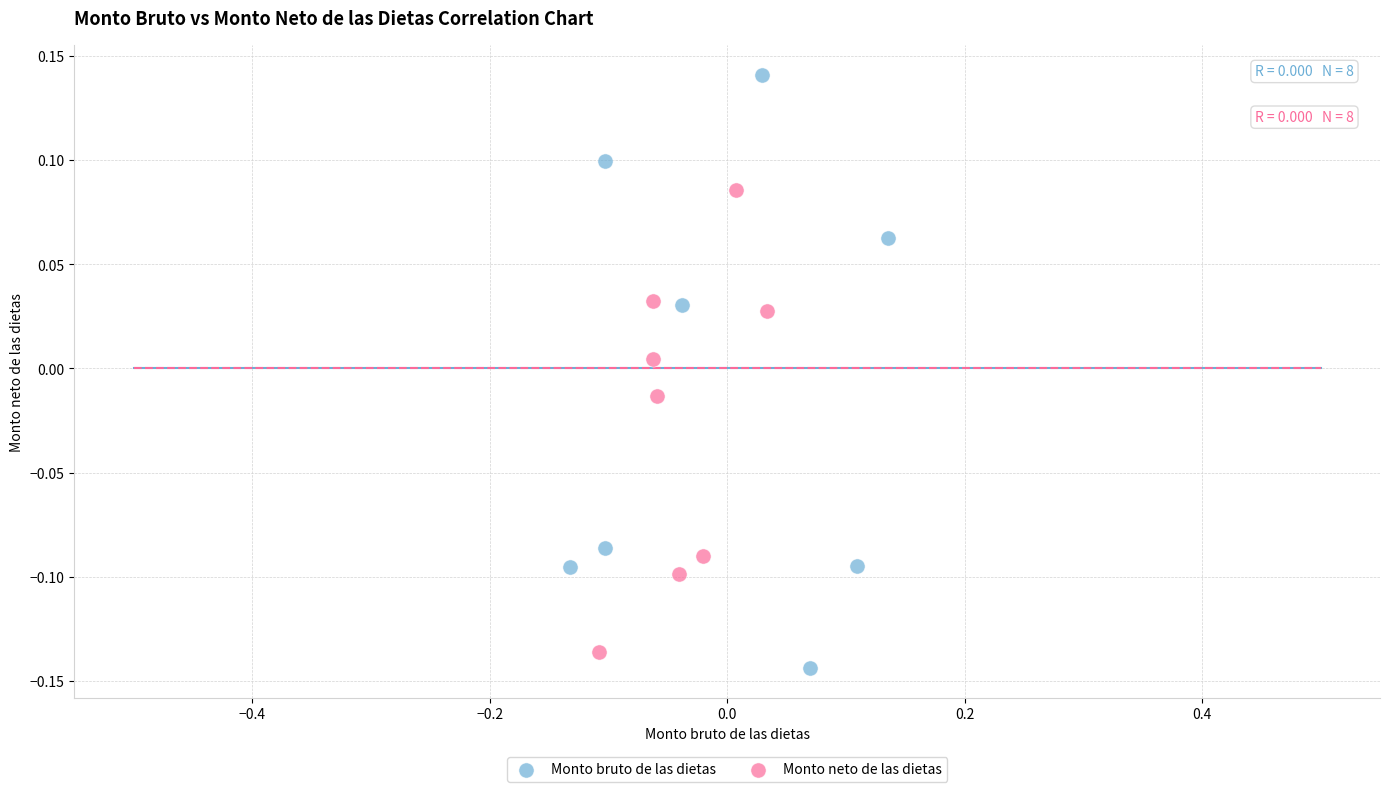

Which series reaches the minimum Y coordinate?

Monto bruto de las dietas